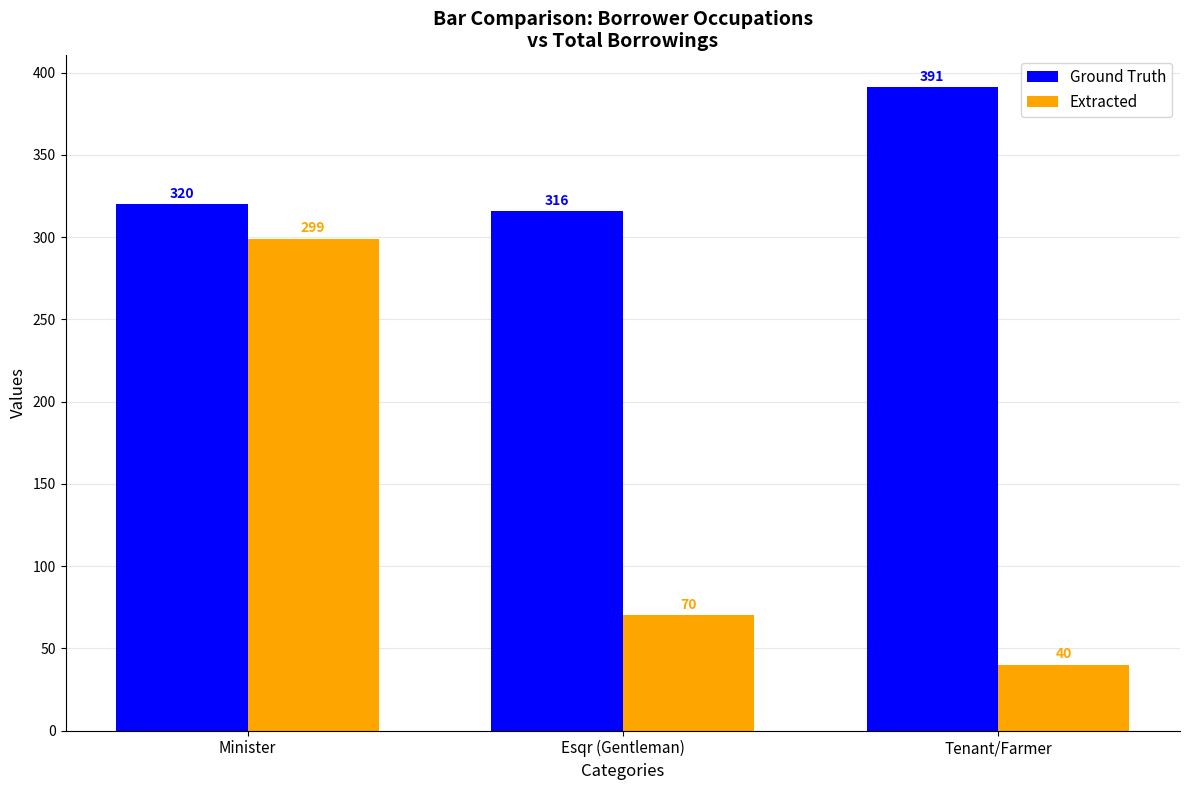

Does the chart contain any negative values?

No